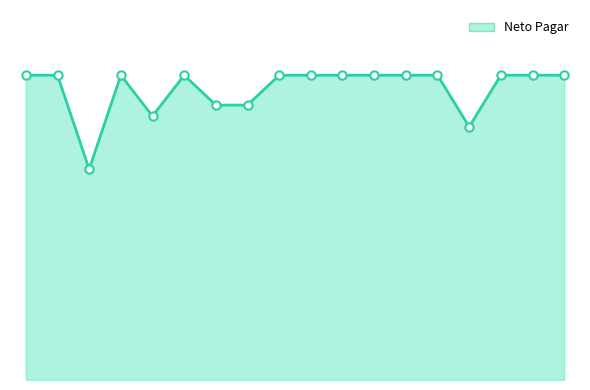

Does the chart display data point markers on the line(s)?

No